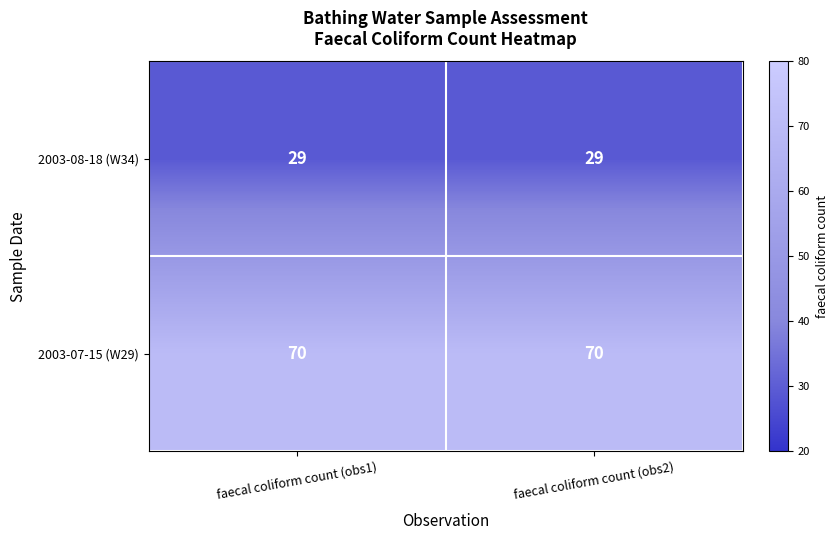

What is the difference between the highest and lowest values at faecal coliform count (obs2)?

41